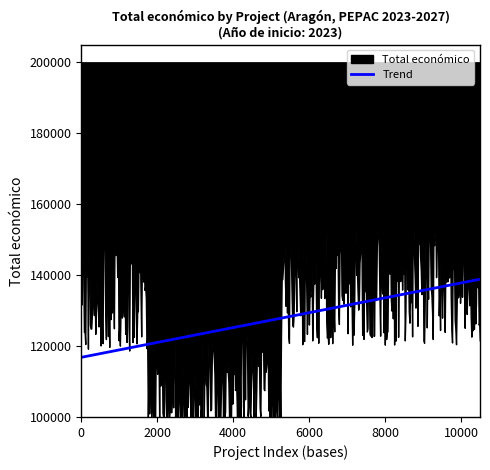

What is the value of the 4th point from the left?

148534